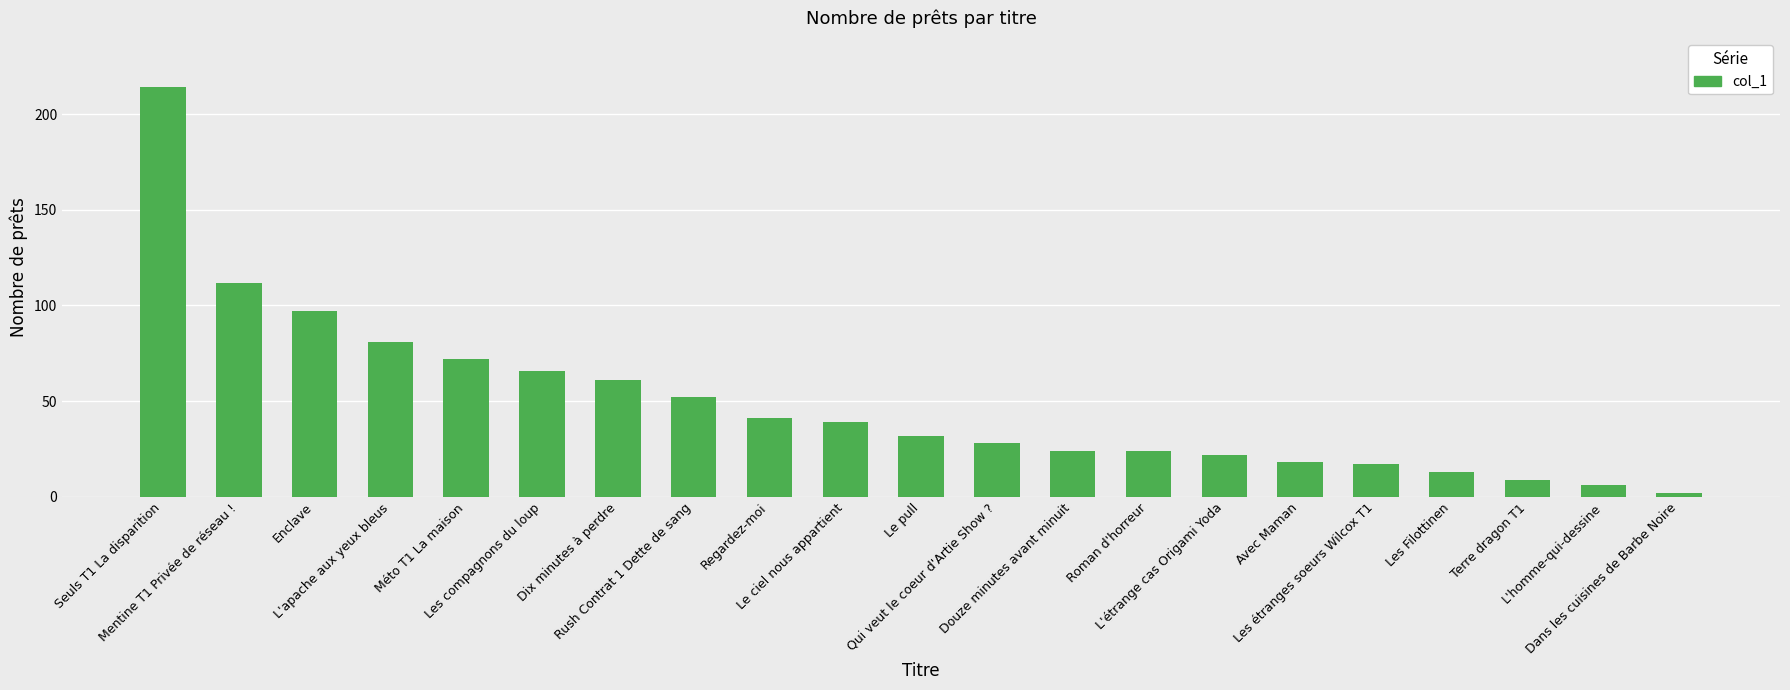

What is the label of the 1st bar from the left?

Seuls T1 La disparition